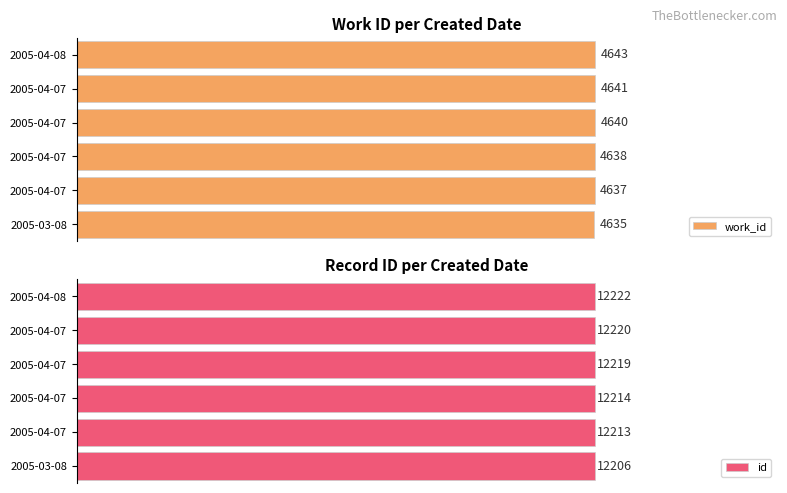

Which series has the largest range (max minus min)?

id